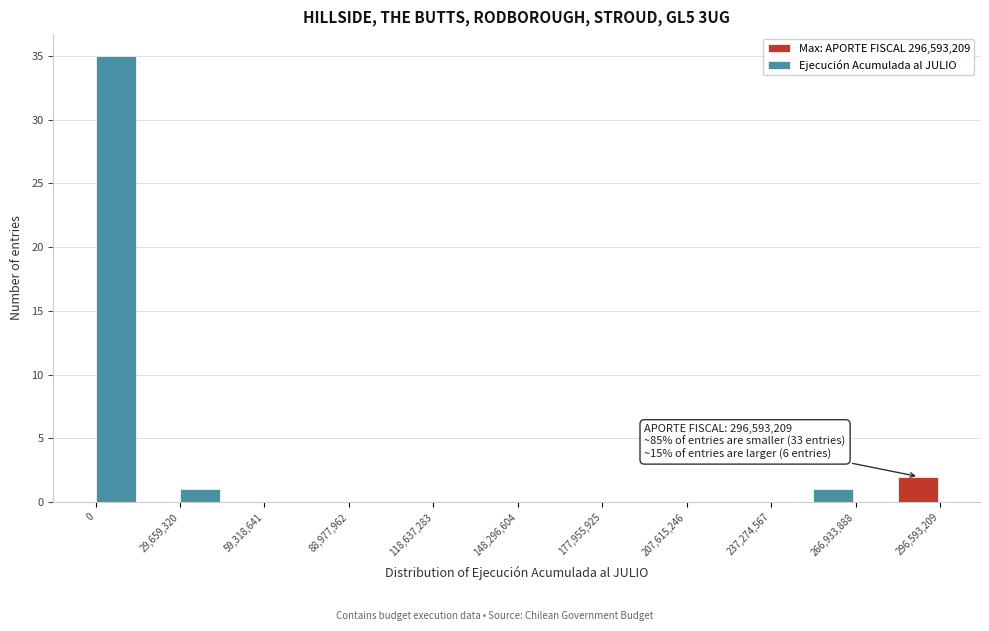

Around what value on the x-axis is the tallest bar? Give the approximate position of its centre, as read against the axis.

5000000